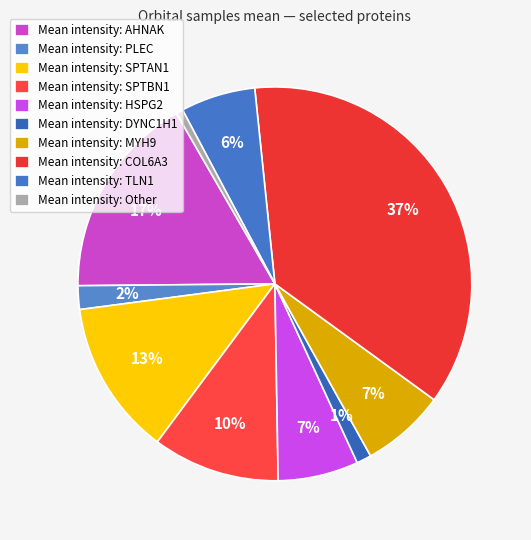

How many slices are in this pie chart?

10